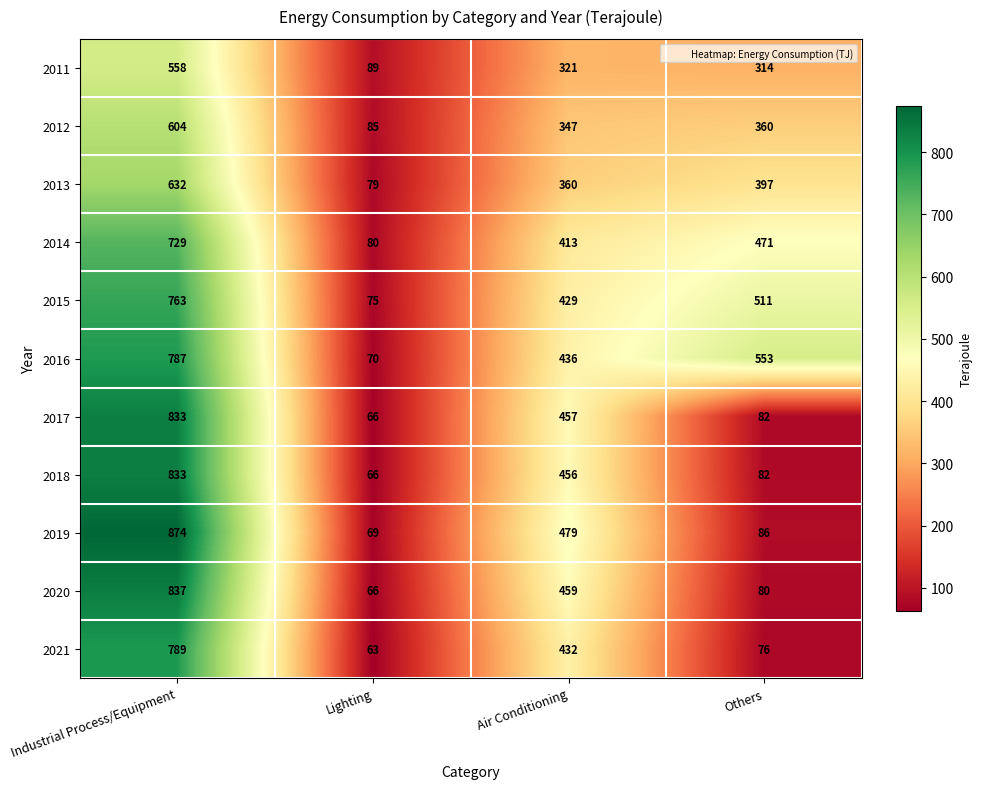

True or false: 2012 has a value of 360 at Others.

True